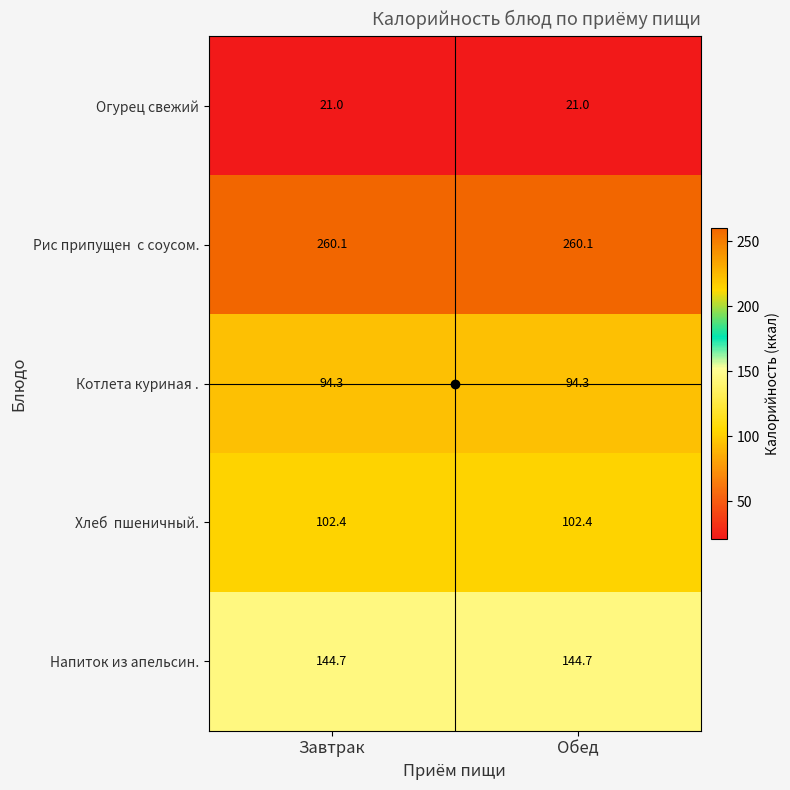

What is the spread (max minus min) of values at Обед?

239.1